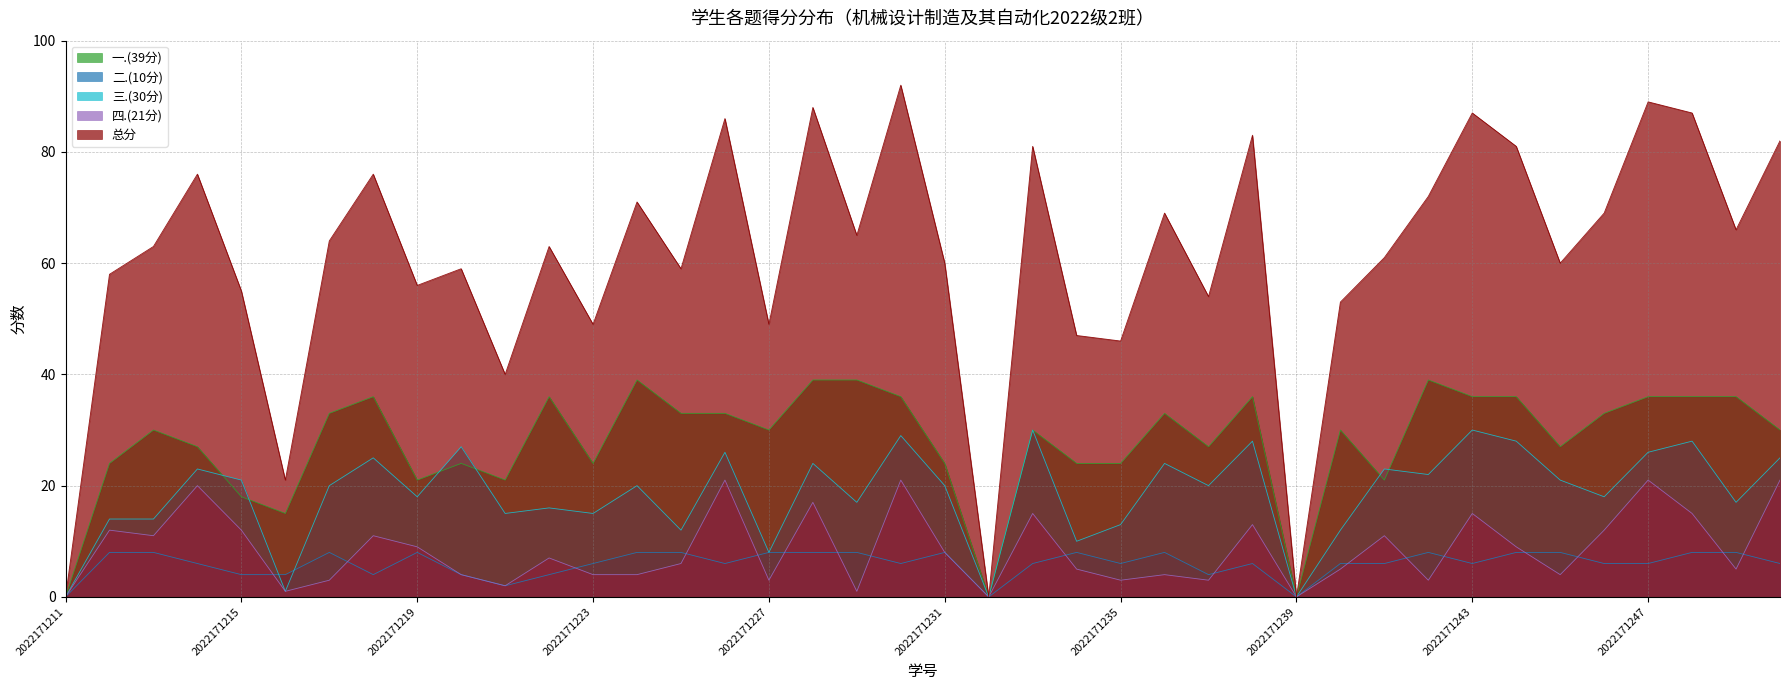

True or false: 二.(10分) has more than 0 points higher than both neighbors.

True